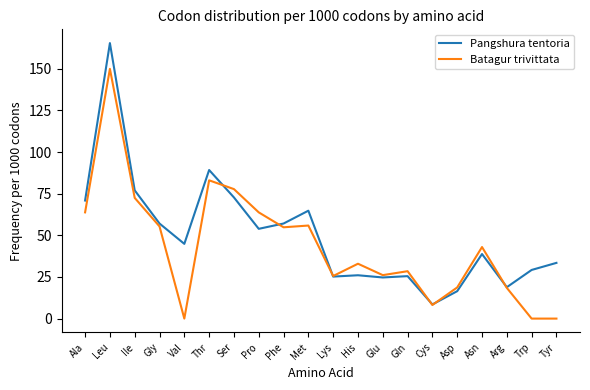

Rank the series by their maximum value, from lowest to highest.

Batagur trivittata, Pangshura tentoria